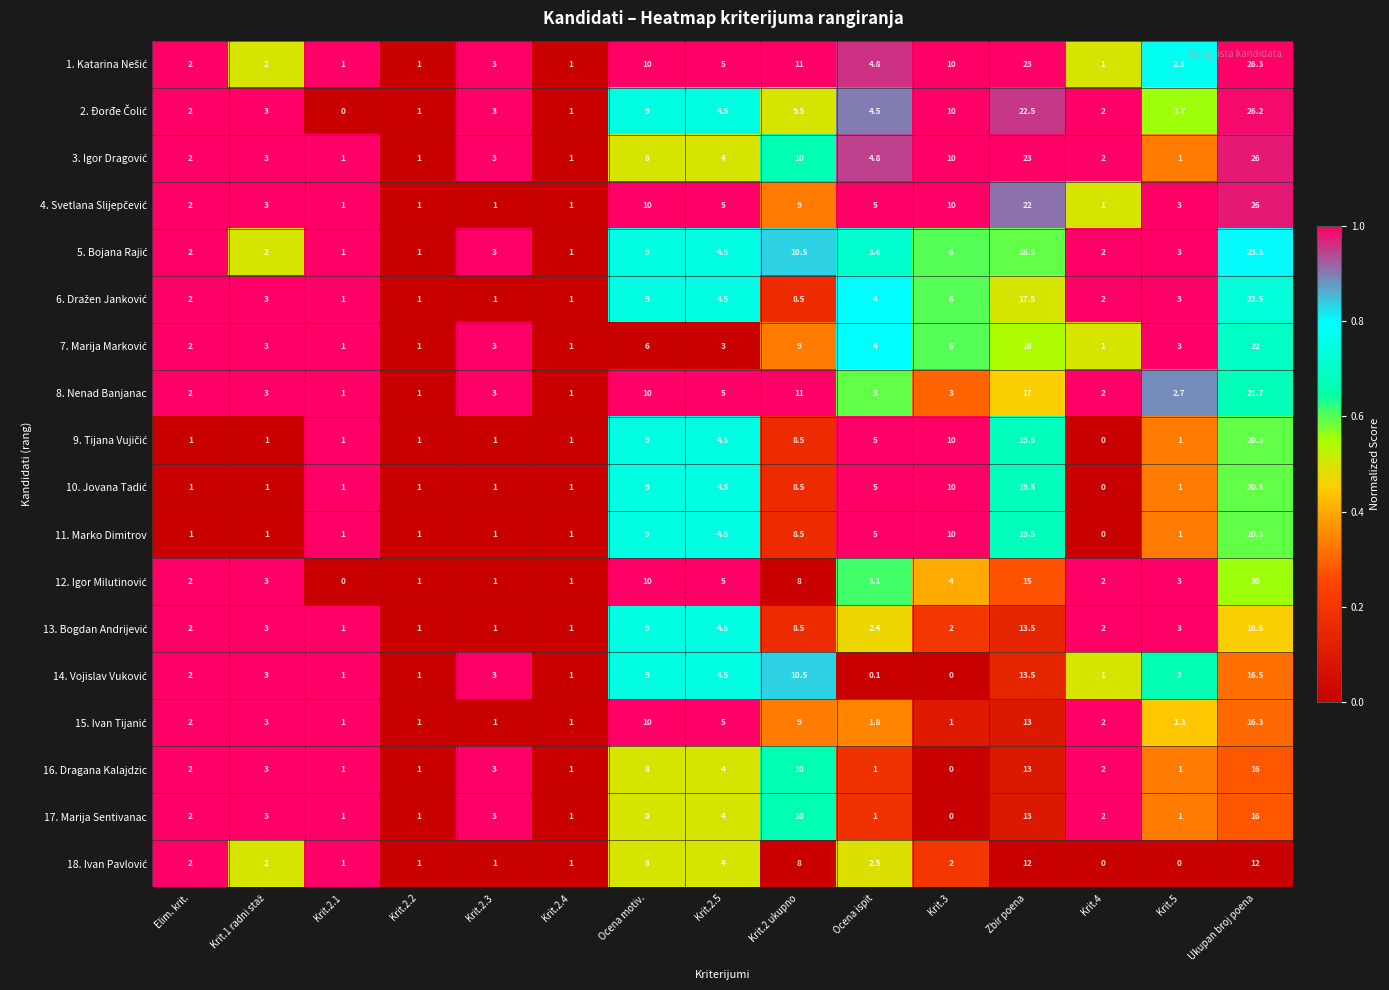

What is the total value across all series at Krit.2 ukupno?

168.0